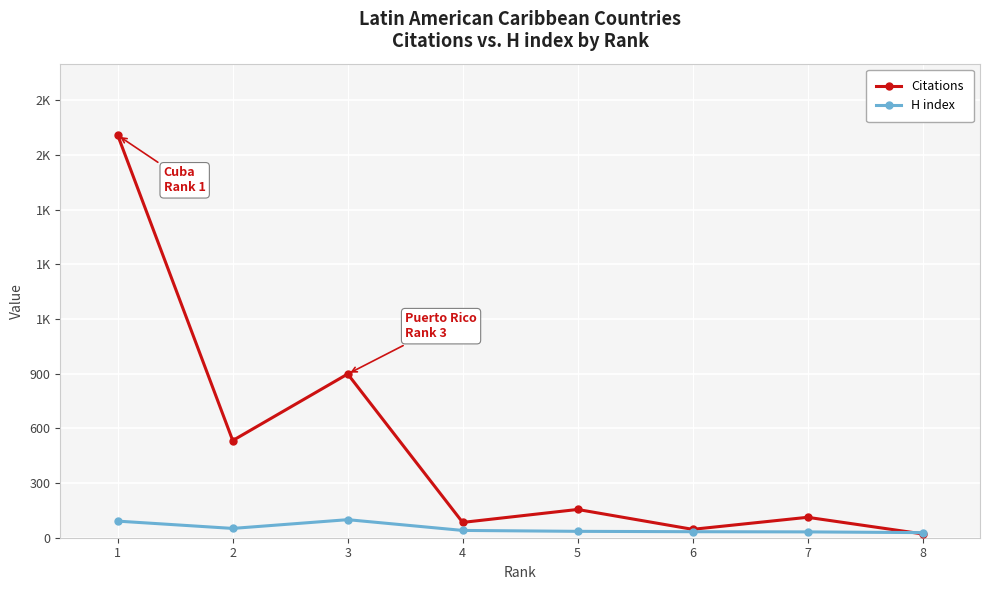

What are all the series names shown in the legend?

Citations, H index